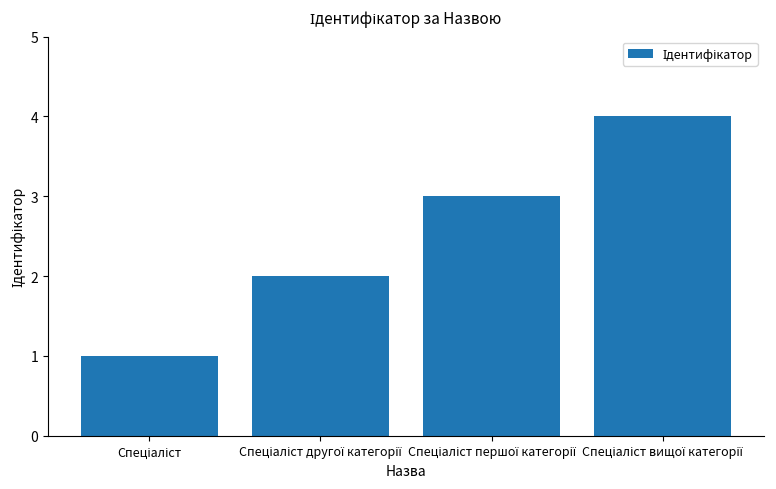

What is the greatest value displayed?

4